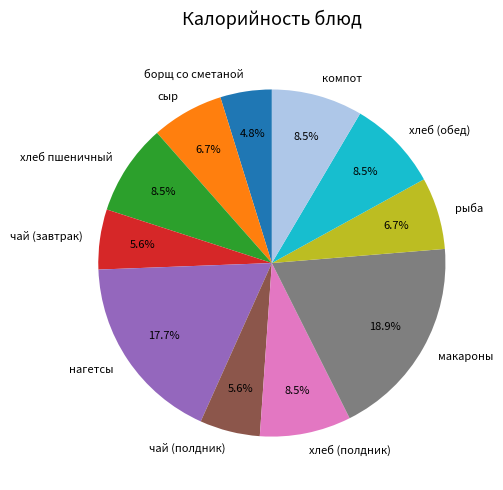

Between нагетсы and макароны, which is larger?

макароны